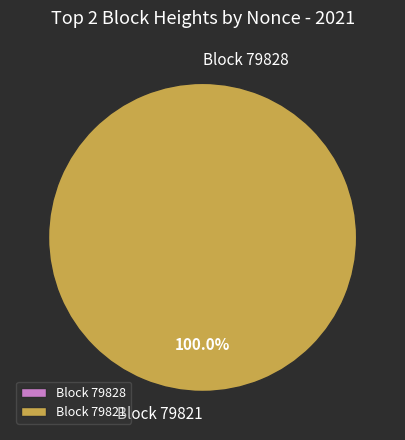

To the nearest percent, what is the average slice percentage?

50%